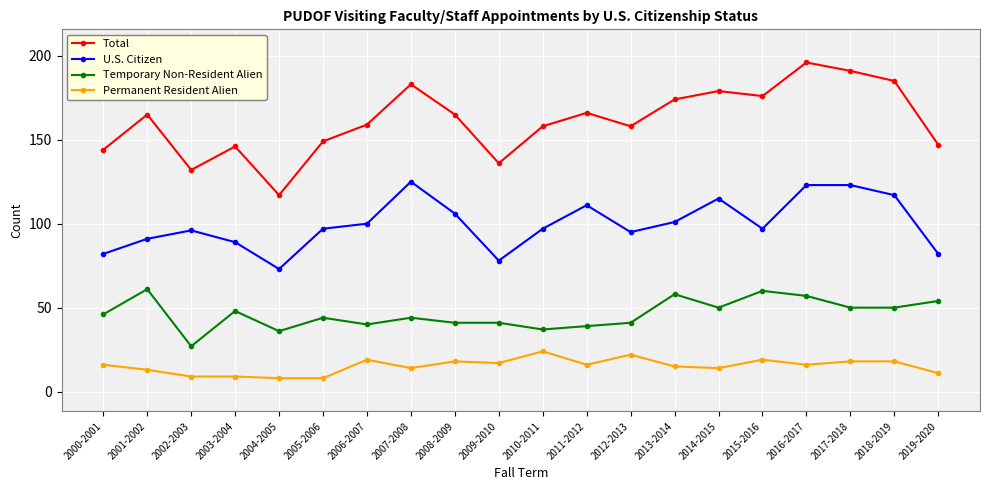

How many categories are shown in the chart?

20